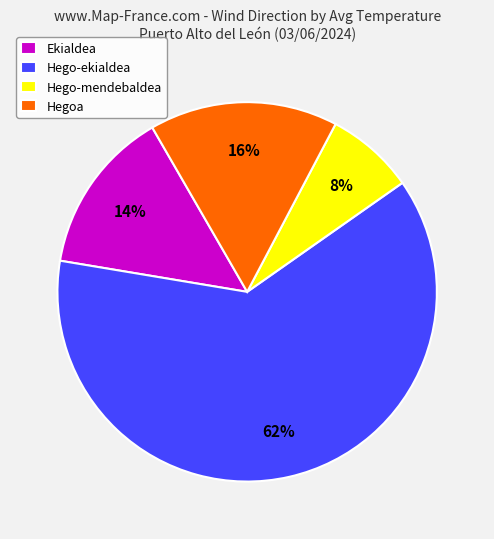

To the nearest percent, what is the combined percentage of Hego-ekialdea and Ekialdea?

76%